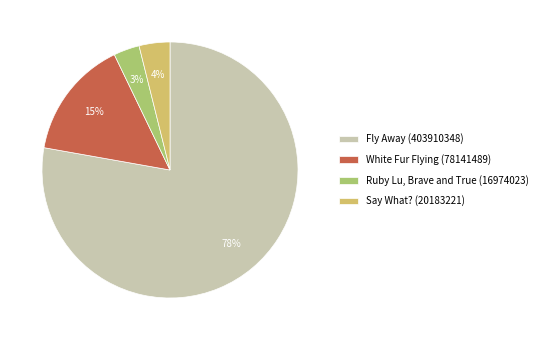

Which slice is the smallest?

Ruby Lu, Brave and True (16974023)